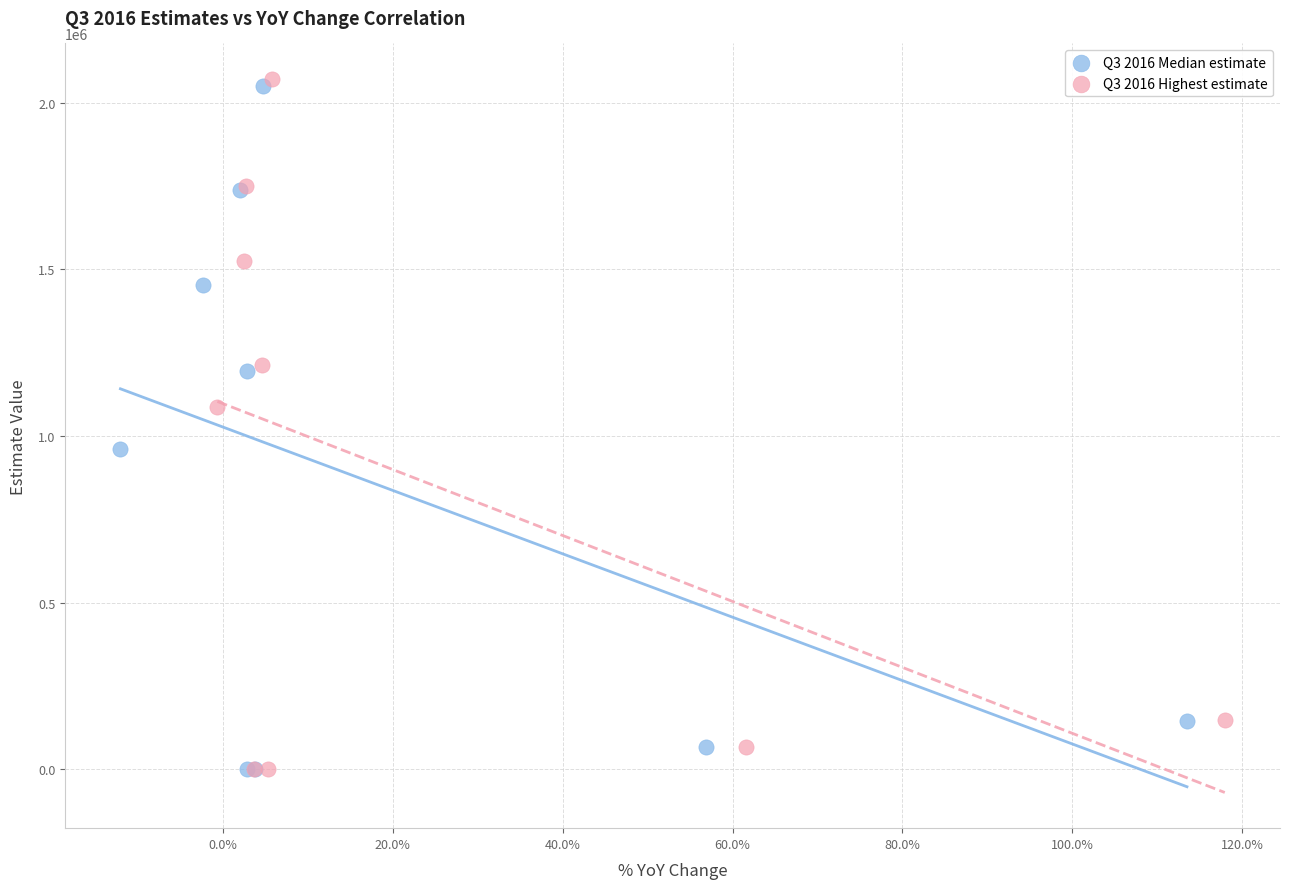

Which series has the widest spread of Y values?

Q3 2016 Highest estimate